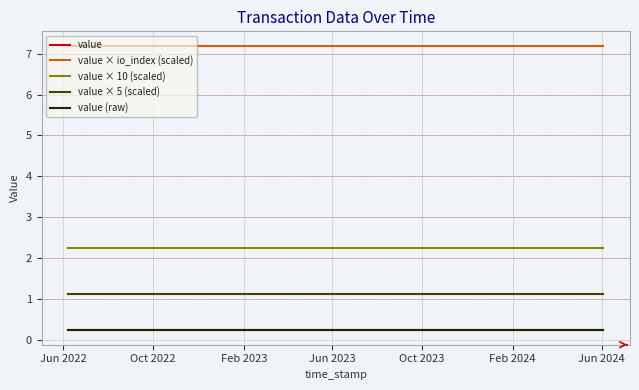

Is this an area chart (filled region under the line)?

No